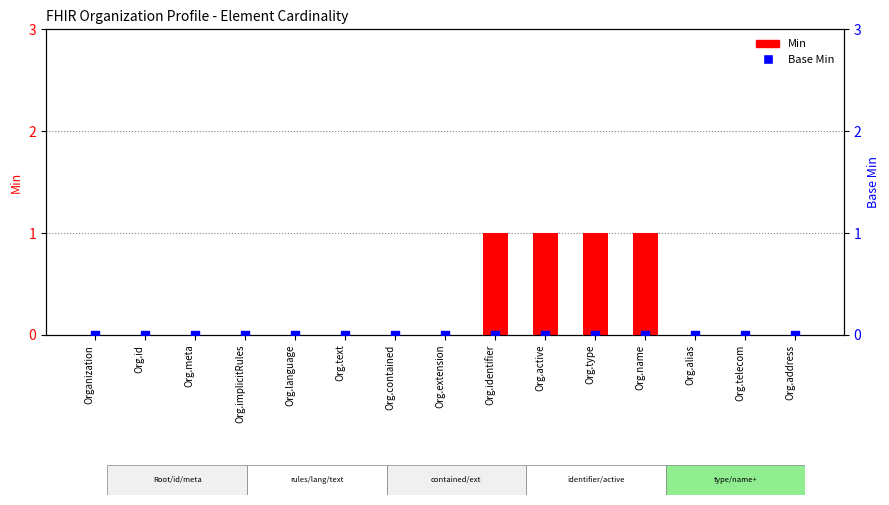

Which series contains the highest Y value?

Min